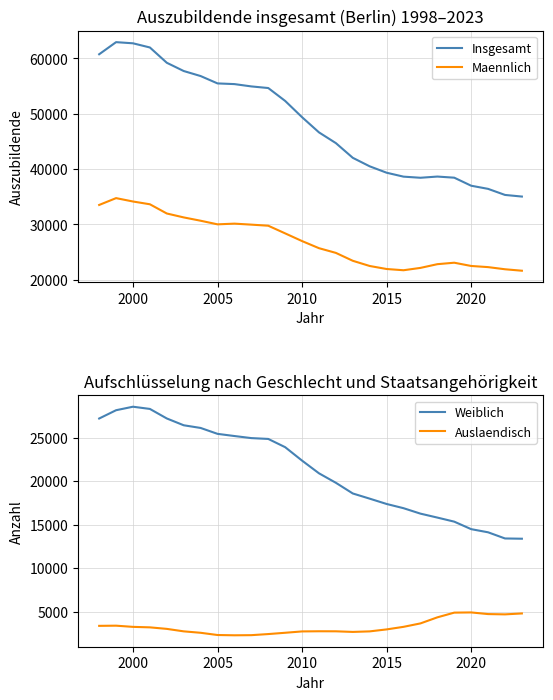

Reading left to right, what are all the values shown in this chart?

Insgesamt: 60718	62904	62696	61942	59183	57694	56787	55458	55334	54916	54624	52296	49360	46622	44682	42030	40496	39342	38633	38432	38649	38446	36996	36429	35334	35040
Maennlich: 33525	34758	34148	33648	31984	31277	30678	30027	30153	29973	29777	28396	27005	25724	24875	23449	22511	21967	21743	22167	22837	23102	22514	22308	21921	21657
Weiblich: 27193	28146	28548	28294	27199	26417	26109	25431	25181	24943	24847	23900	22355	20898	19807	18581	17985	17375	16890	16265	15812	15344	14482	14121	13413	13383
Auslaendisch: 3373	3393	3256	3200	3025	2741	2576	2320	2288	2303	2429	2578	2733	2751	2746	2676	2738	2964	3260	3653	4350	4892	4915	4725	4692	4797